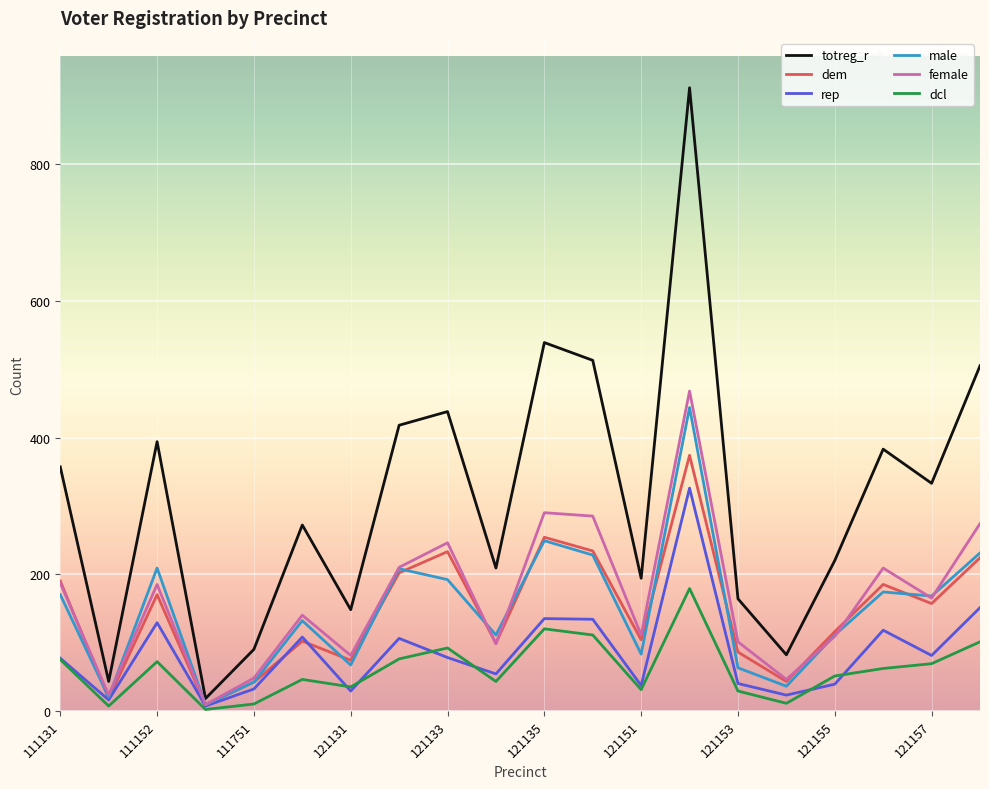

Which series has the largest range (max minus min)?

totreg_r